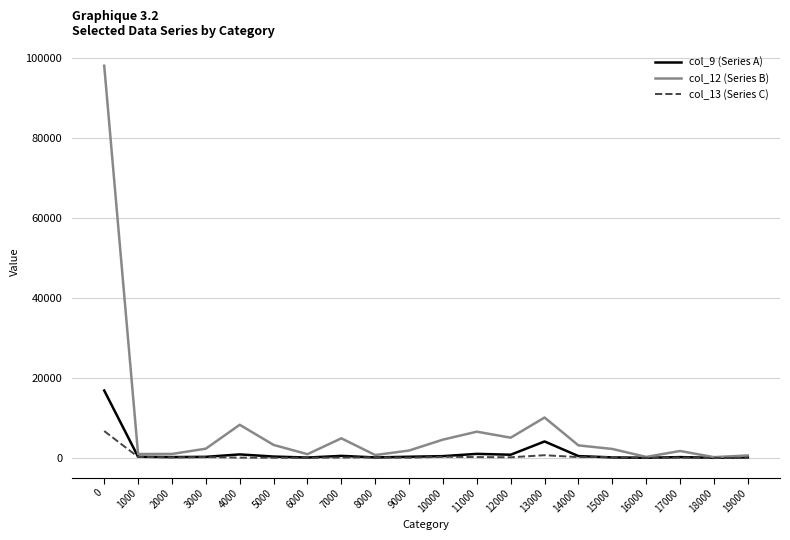

What are all the series names shown in the legend?

col_9 (Series A), col_12 (Series B), col_13 (Series C)